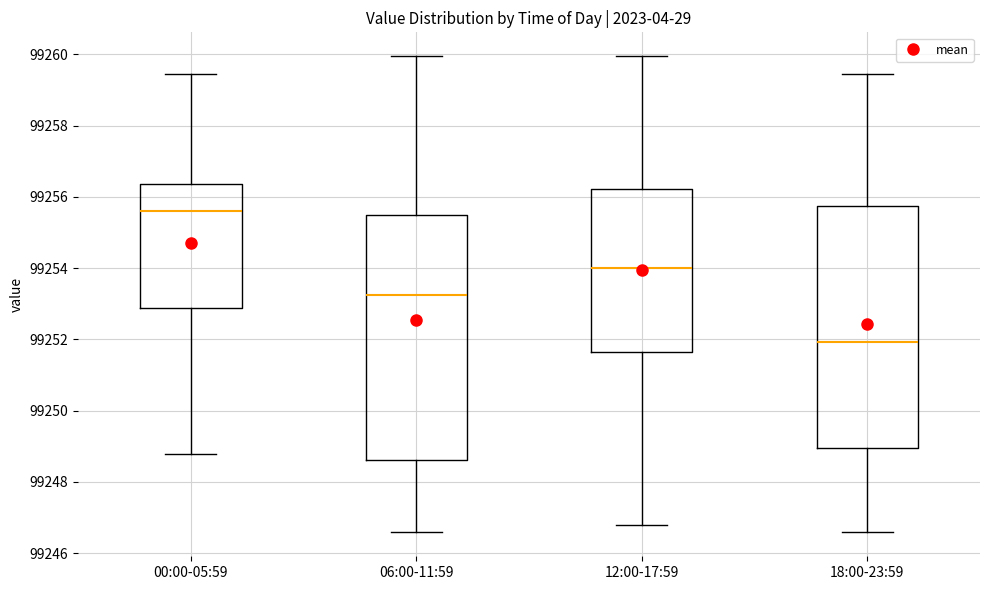

Where does the median line of the box for 00:00-05:59 sit on the y-axis? The values are not printed on the chart, so give them approximately, as read against the axis.

99255.6